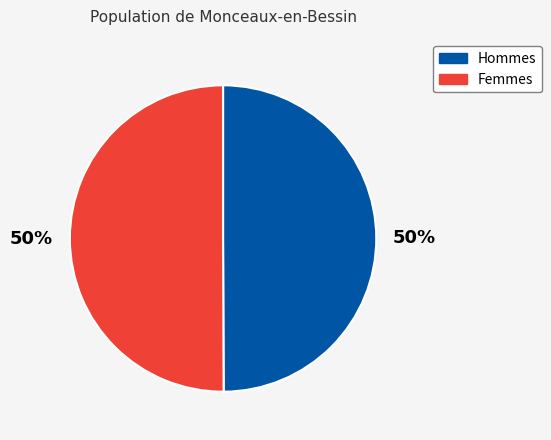

Do Femmes and Hommes together represent more than half of the pie?

Yes